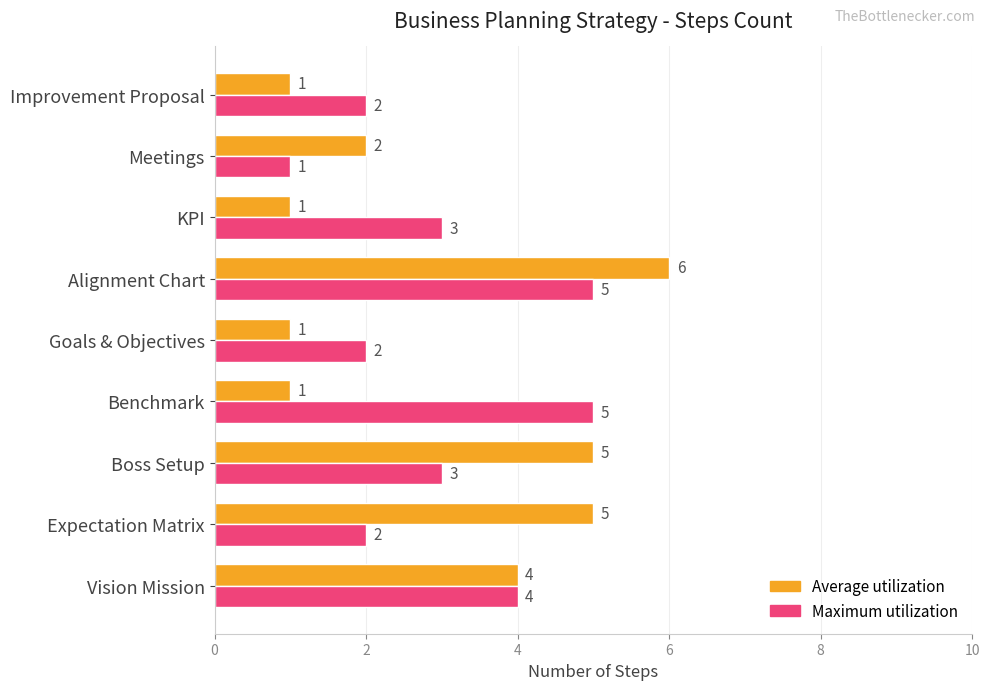

At which category is the sum across all series the highest?

Alignment Chart